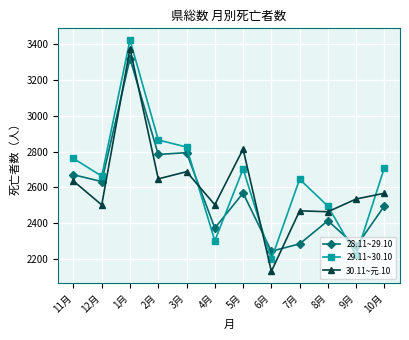

What is the value of the 30.11~元.10 point at the 10th from the left?

2465